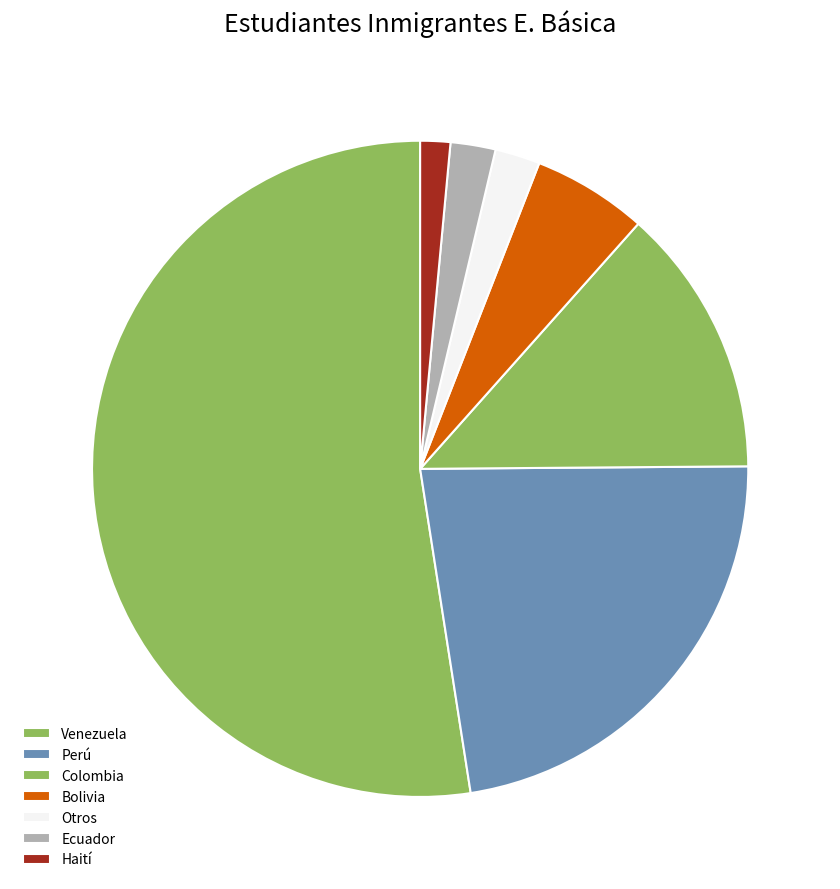

How many segments does this pie chart have?

7